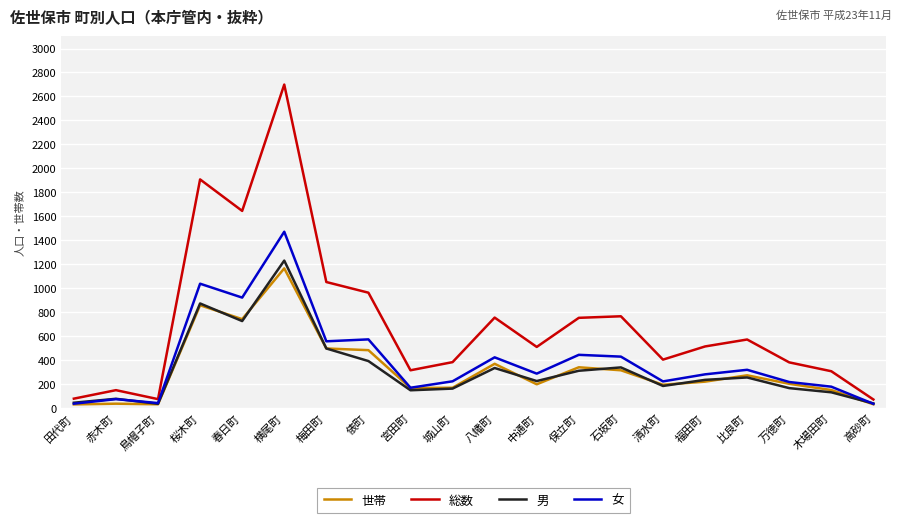

At which label is 総数 closest to 1384?

春日町